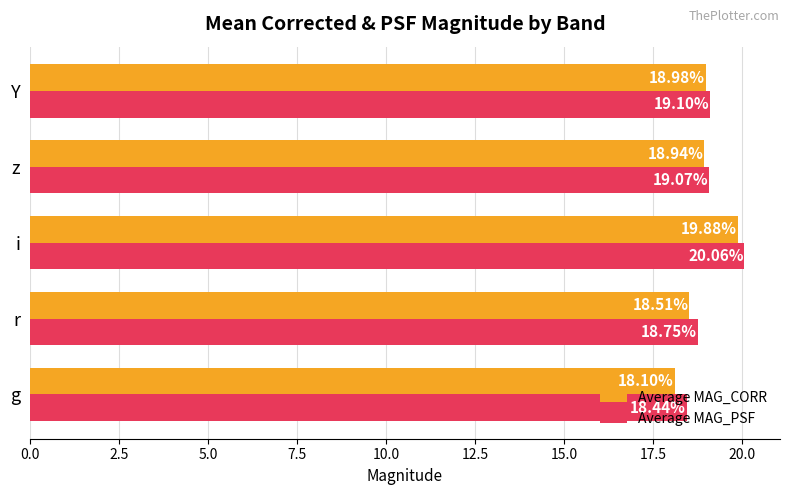

What is the difference between the second highest and minimum values in the Average MAG_CORR series?

0.9